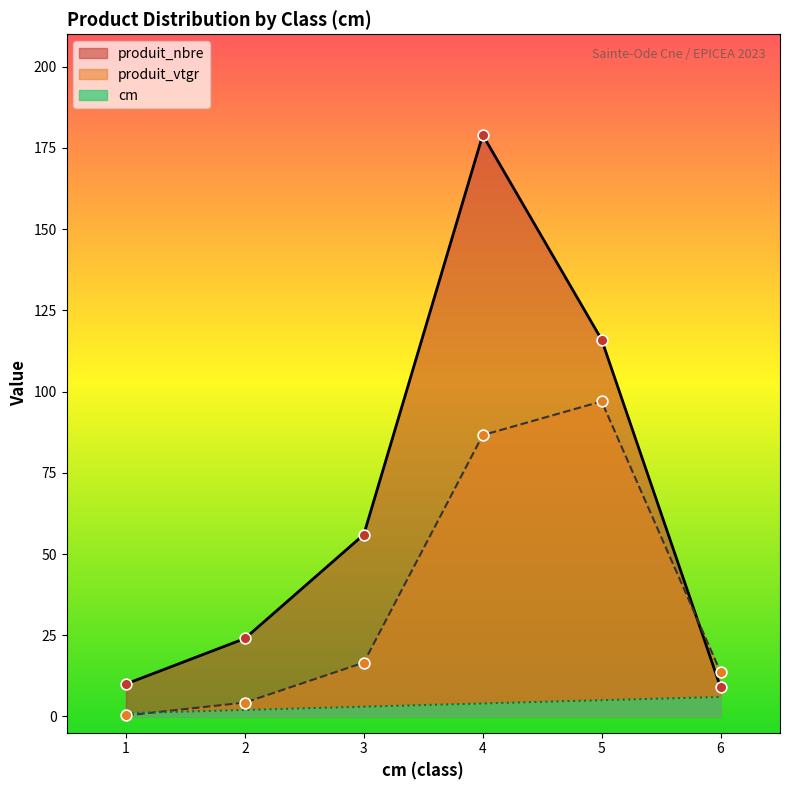

What is the total value across all series at 5?

218.0